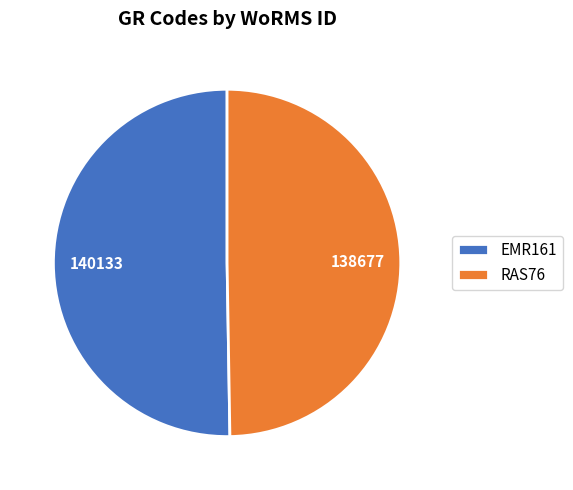

Between RAS76 and EMR161, which is larger?

EMR161